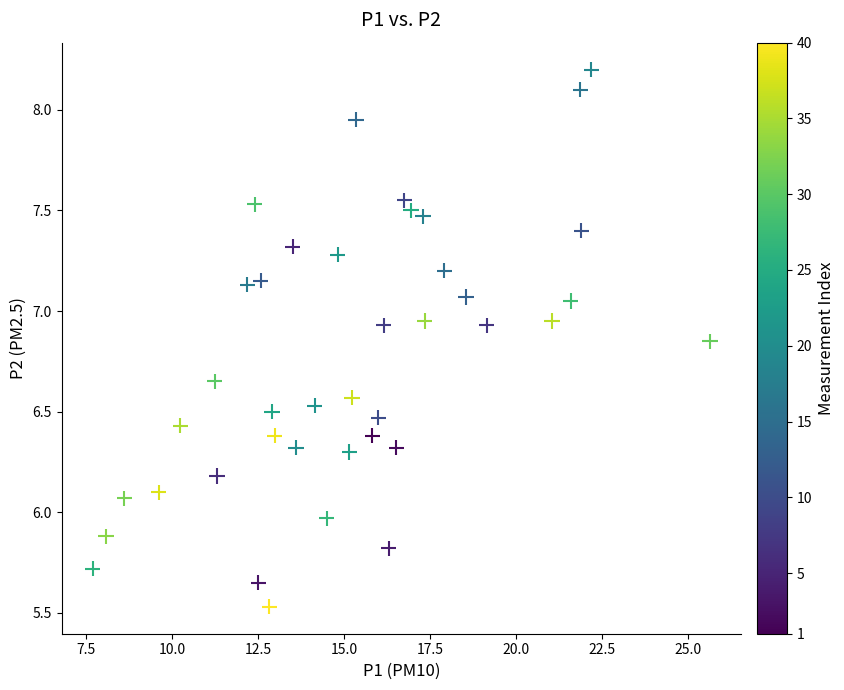

What is the range of Y values (max minus min)?

2.7